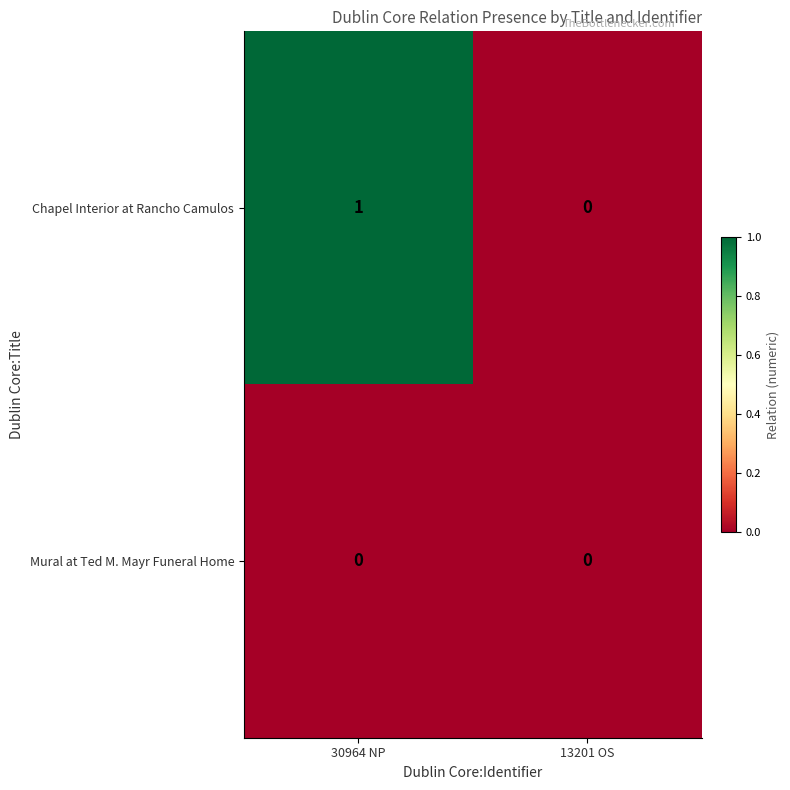

Reading right to left, extract all data points from this chart.

Chapel Interior at Rancho Camulos: 13201 OS=0	30964 NP=1
Mural at Ted M. Mayr Funeral Home: 13201 OS=0	30964 NP=0